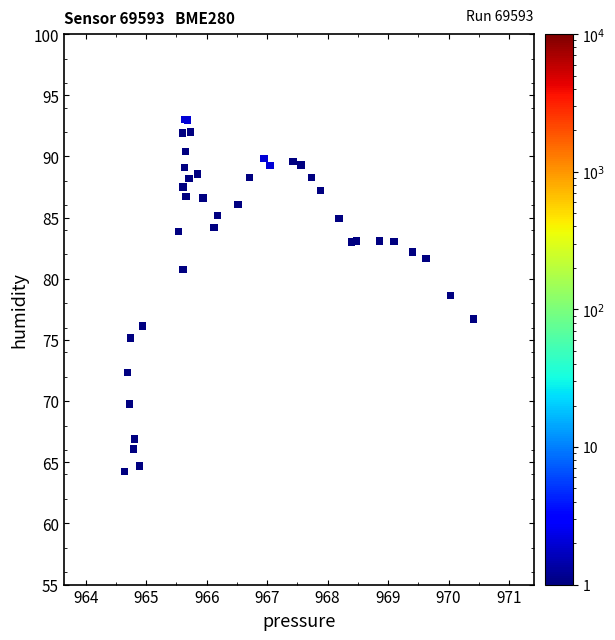

What Y value in the scatter plot is closest to 78?

78.7